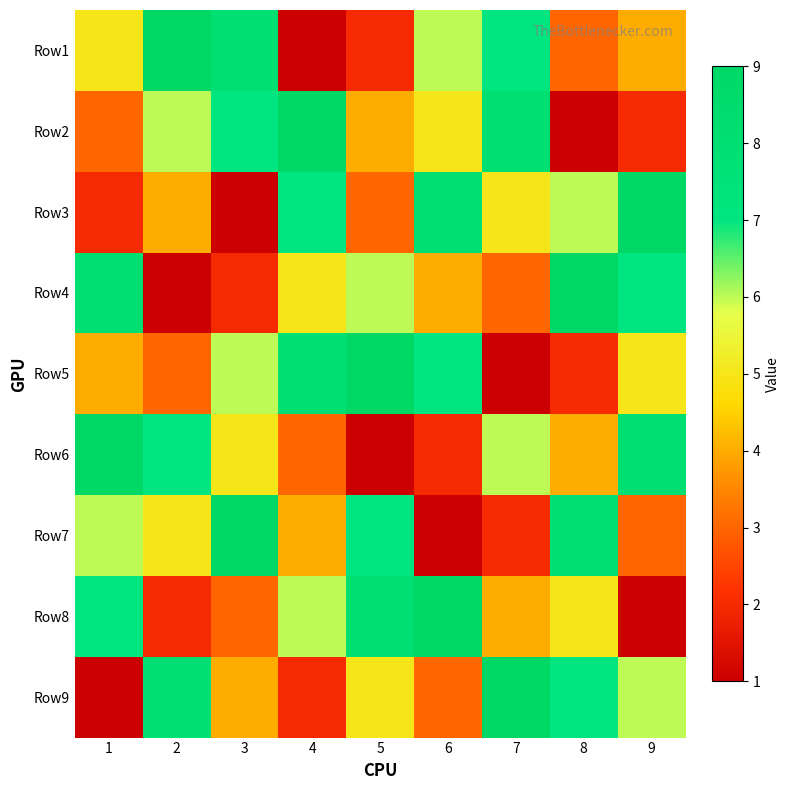

Reading left to right, extract all data points from this chart.

Row1: 1=5	2=9	3=8	4=1	5=2	6=6	7=7	8=3	9=4
Row2: 1=3	2=6	3=7	4=9	5=4	6=5	7=8	8=1	9=2
Row3: 1=2	2=4	3=1	4=7	5=3	6=8	7=5	8=6	9=9
Row4: 1=8	2=1	3=2	4=5	5=6	6=4	7=3	8=9	9=7
Row5: 1=4	2=3	3=6	4=8	5=9	6=7	7=1	8=2	9=5
Row6: 1=9	2=7	3=5	4=3	5=1	6=2	7=6	8=4	9=8
Row7: 1=6	2=5	3=9	4=4	5=7	6=1	7=2	8=8	9=3
Row8: 1=7	2=2	3=3	4=6	5=8	6=9	7=4	8=5	9=1
Row9: 1=1	2=8	3=4	4=2	5=5	6=3	7=9	8=7	9=6